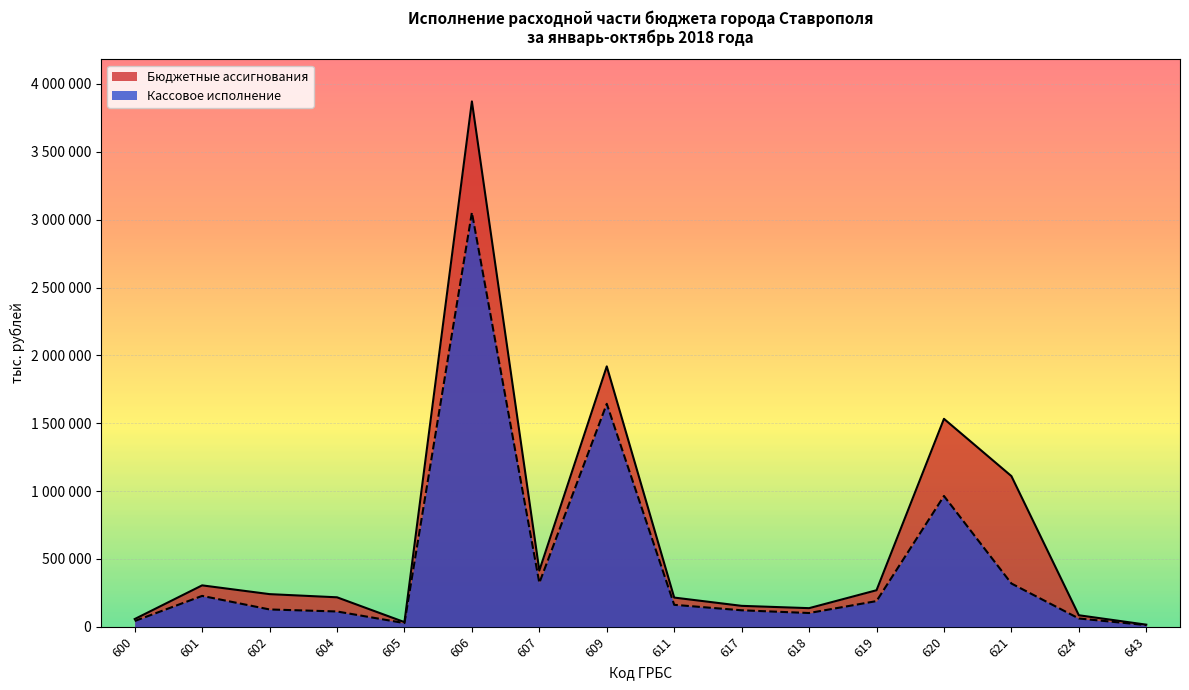

What are all the series names shown in the legend?

Бюджетные ассигнования, Кассовое исполнение